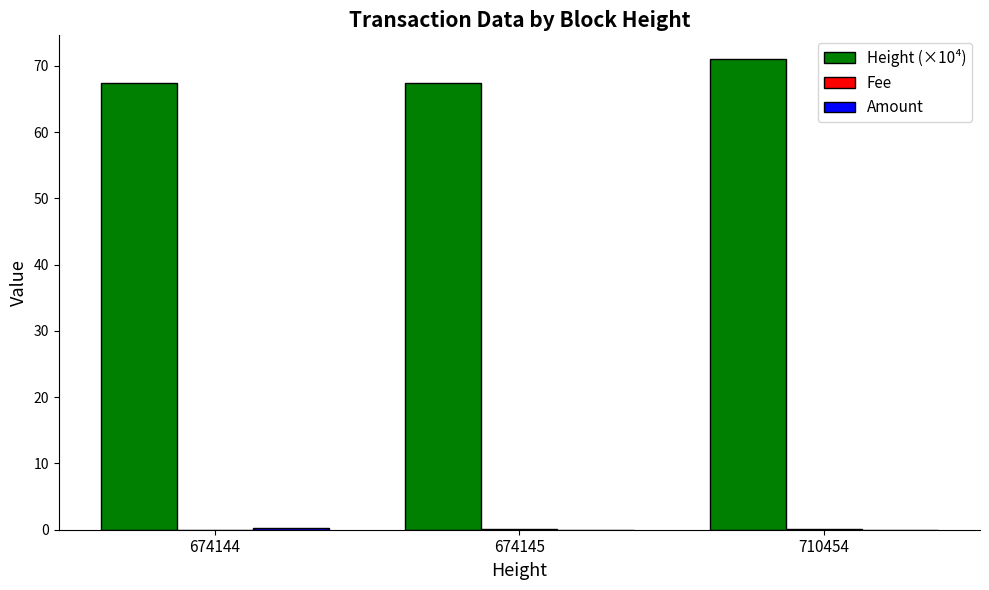

What is the sum of all Height (×10⁴) values?

205.9